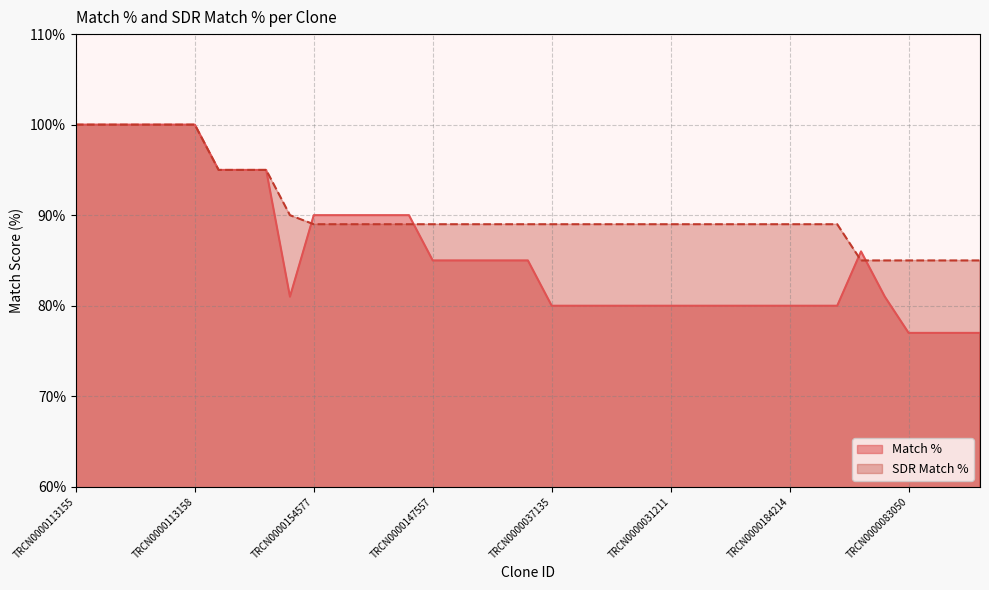

Rank the categories by Match % value from highest to lowest.

TRCN0000113155, TRCN0000113156, TRCN0000113157, TRCN0000151943, TRCN0000113159, TRCN0000113158, TRCN0000382124, TRCN0000156678, TRCN0000382467, TRCN0000154577, TRCN0000379484, TRCN0000382423, TRCN0000134822, TRCN0000277617, TRCN0000374028, TRCN0000147557, TRCN0000155806, TRCN0000086111, TRCN0000265694, TRCN0000149839, TRCN0000220279, TRCN0000220468, TRCN0000037135, TRCN0000294400, TRCN0000230288, TRCN0000104393, TRCN0000189145, TRCN0000031211, TRCN0000354080, TRCN0000177212, TRCN0000319791, TRCN0000024629, TRCN0000184214, TRCN0000268406, TRCN0000159166, TRCN0000083050, TRCN0000086280, TRCN0000445055, TRCN0000124902